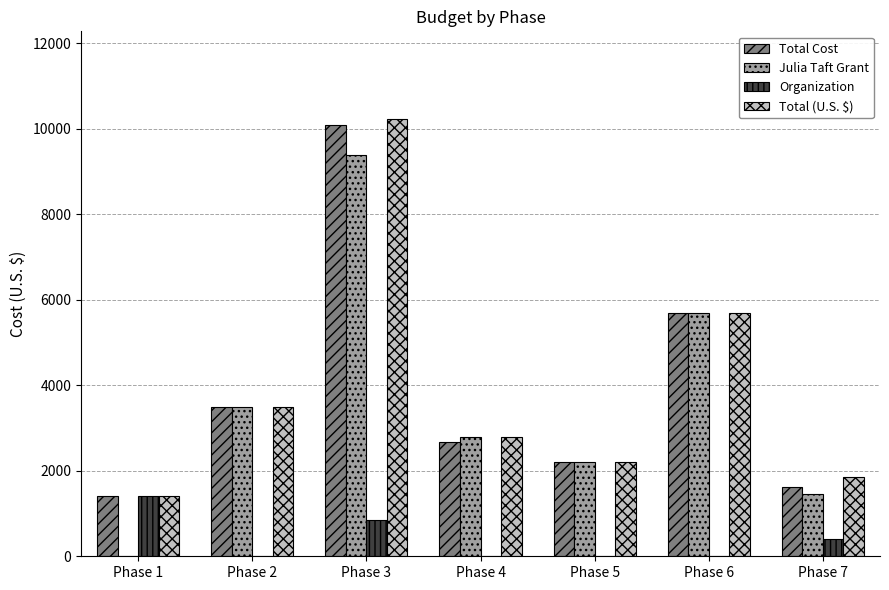

The value of Organization at Phase 1 is 306.0. True or false?

False